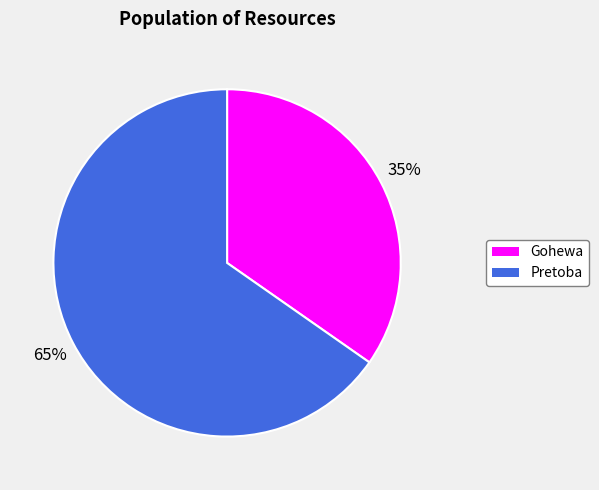

What percentage is the Gohewa slice, to the nearest percent?

35%